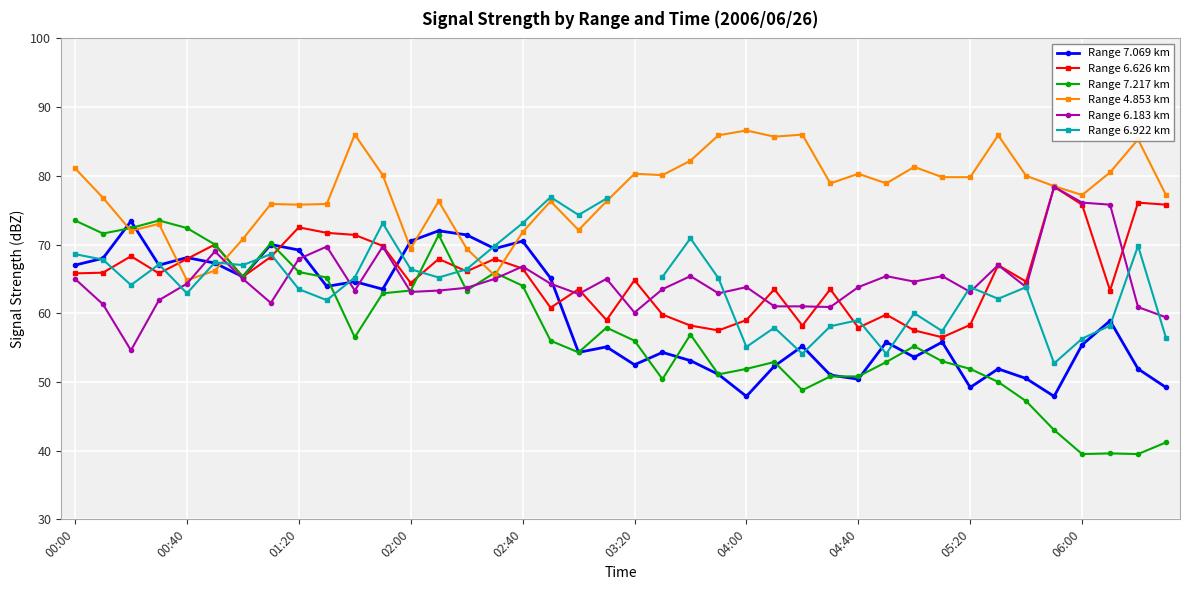

Is it true that Range 7.217 km equals 15.3 at 04:40?

False